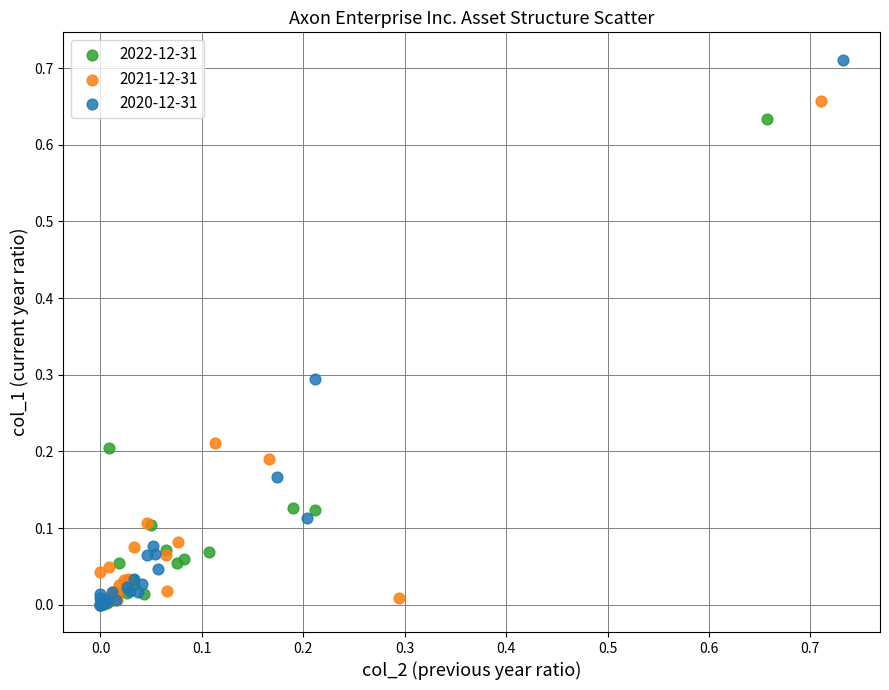

Which series has the largest Y range (max minus min)?

2020-12-31